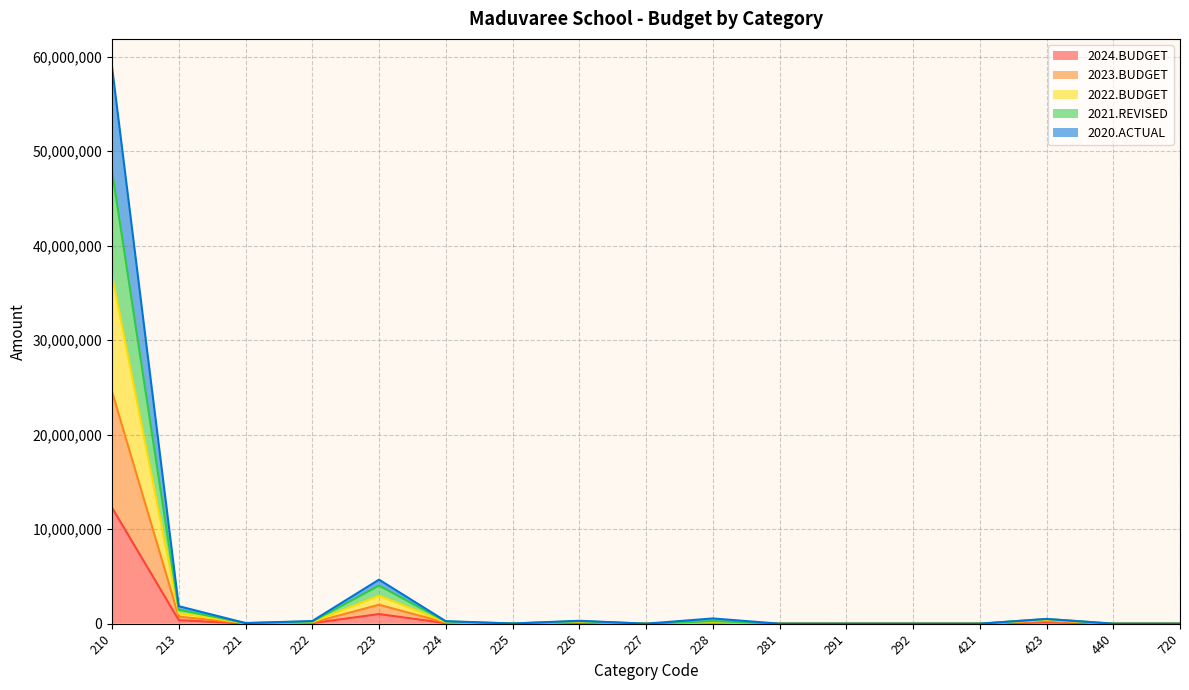

At which category is the sum across all series the highest?

210